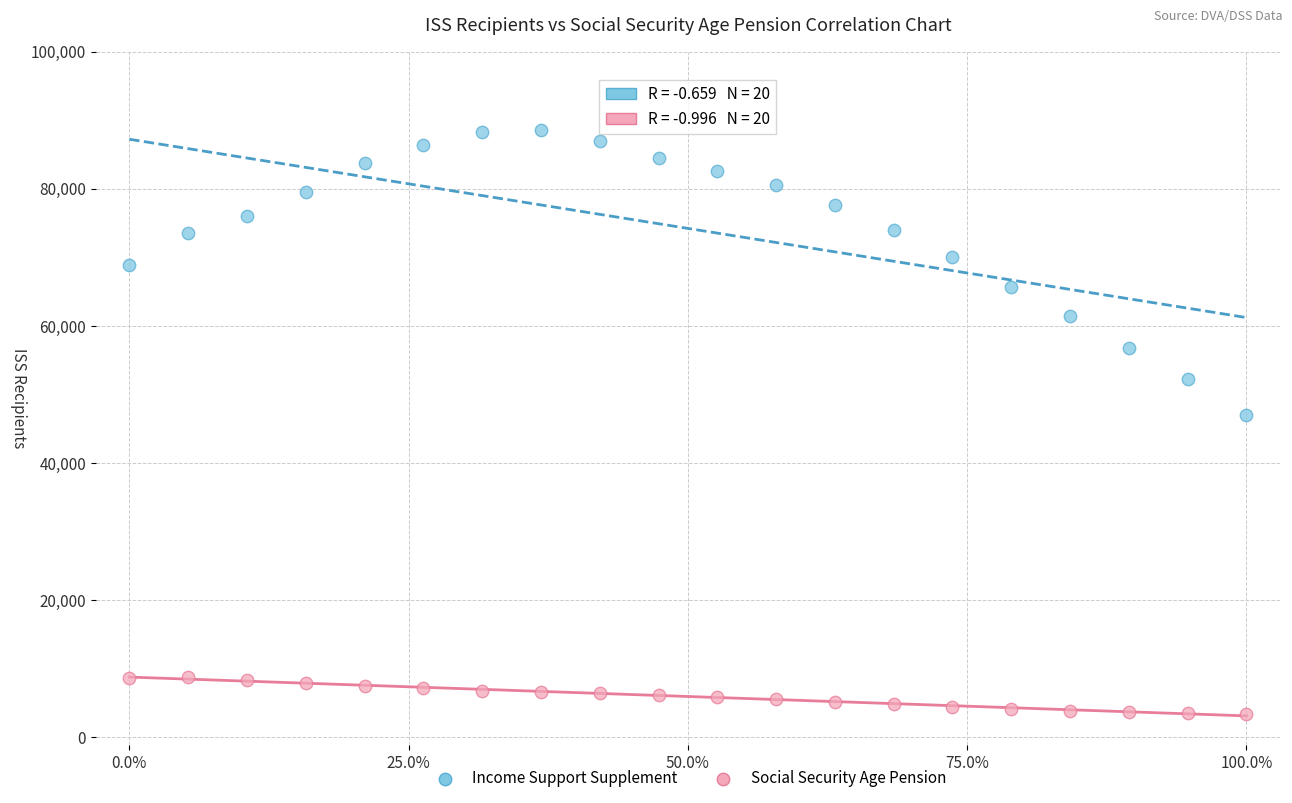

Which series reaches the maximum Y coordinate?

Income Support Supplement